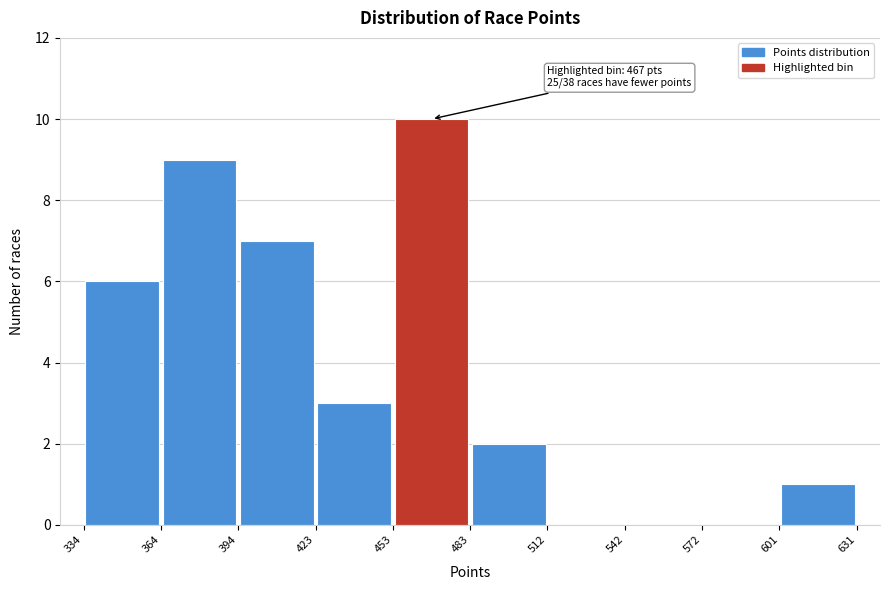

Over which range of the x-axis is the bar tallest?

453 to 483